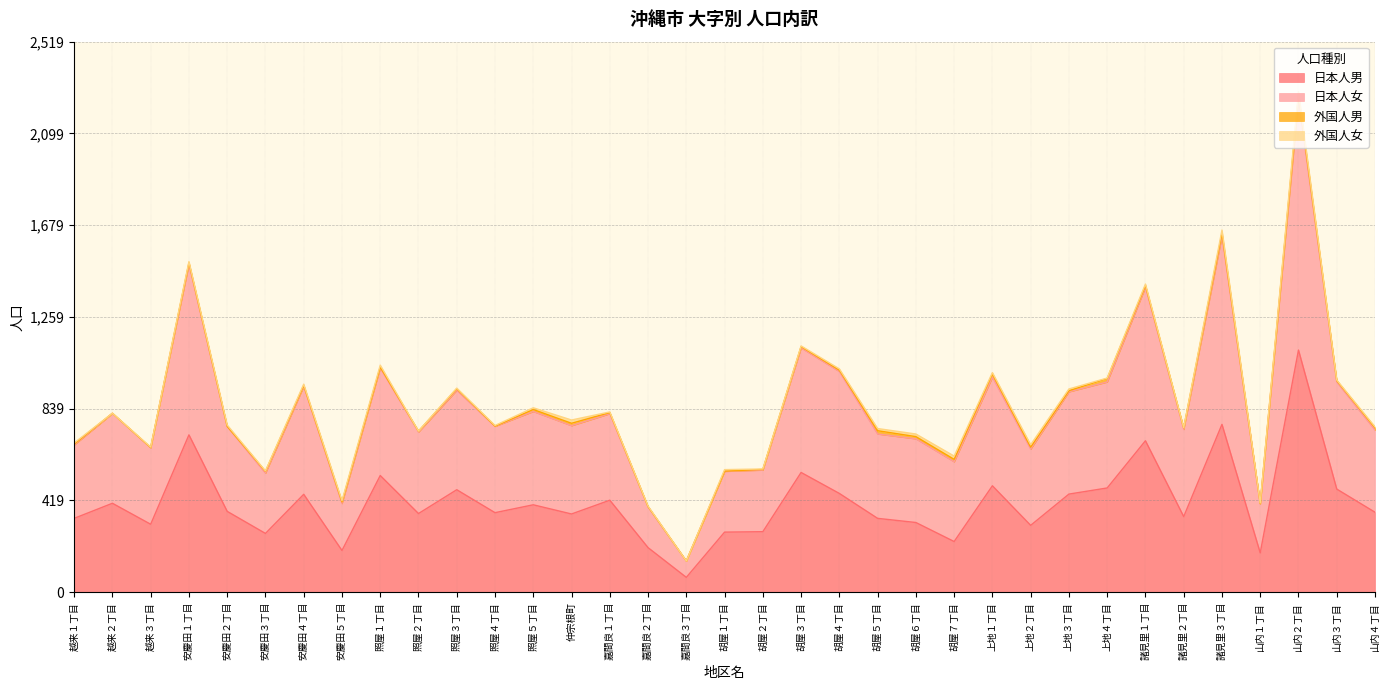

The value of 日本人男 at 諸見里３丁目 is 768. True or false?

True